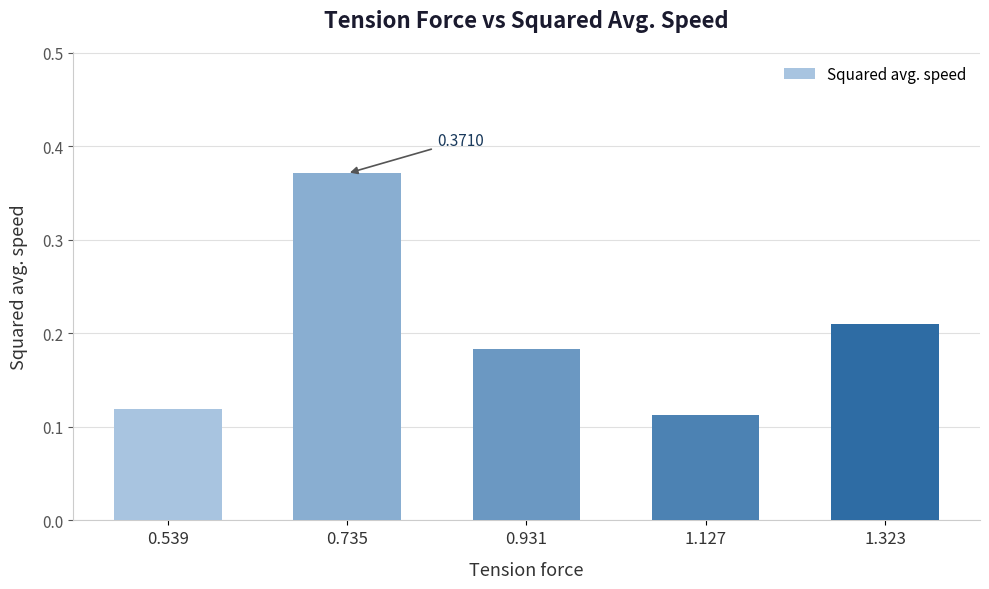

Which label corresponds to the smallest value in the chart?

1.127